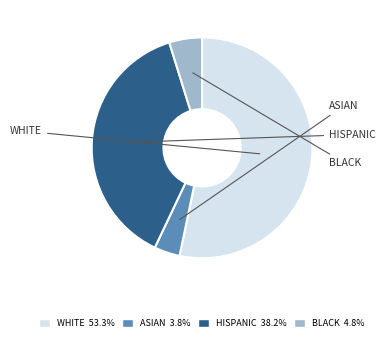

Which category has the biggest portion of the pie?

WHITE